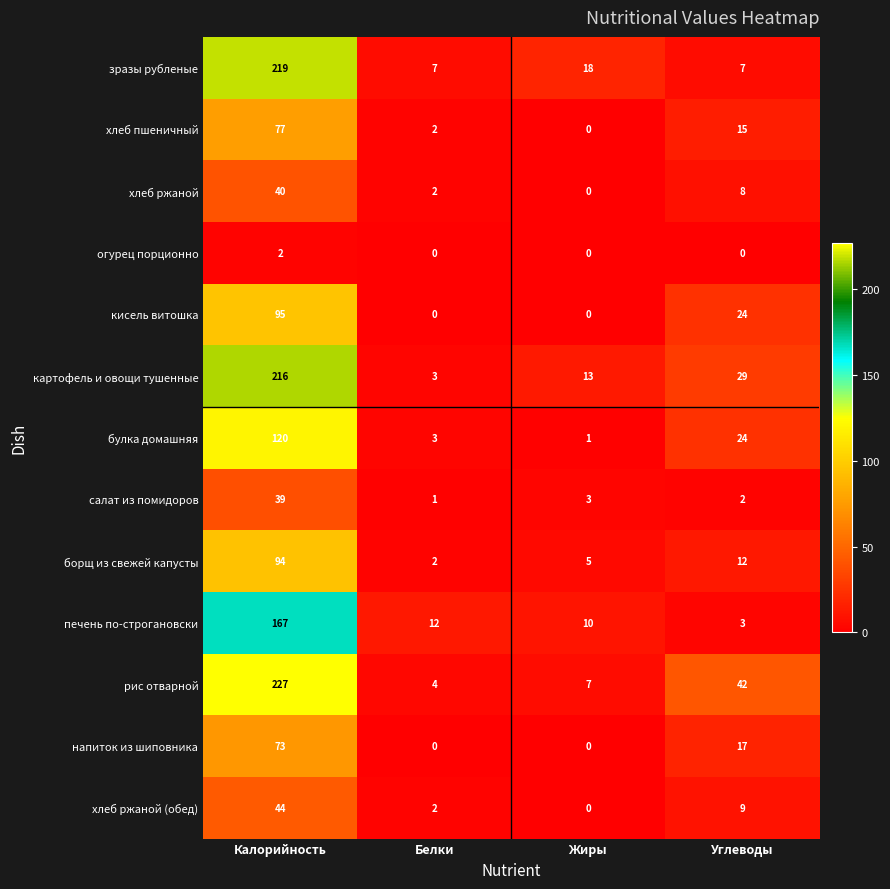

List the series in order of their peak value, lowest first.

огурец порционно, салат из помидоров, хлеб ржаной, хлеб ржаной (обед), напиток из шиповника, хлеб пшеничный, борщ из свежей капусты, кисель витошка, булка домашняя, печень по-строгановски, картофель и овощи тушенные, зразы рубленые, рис отварной